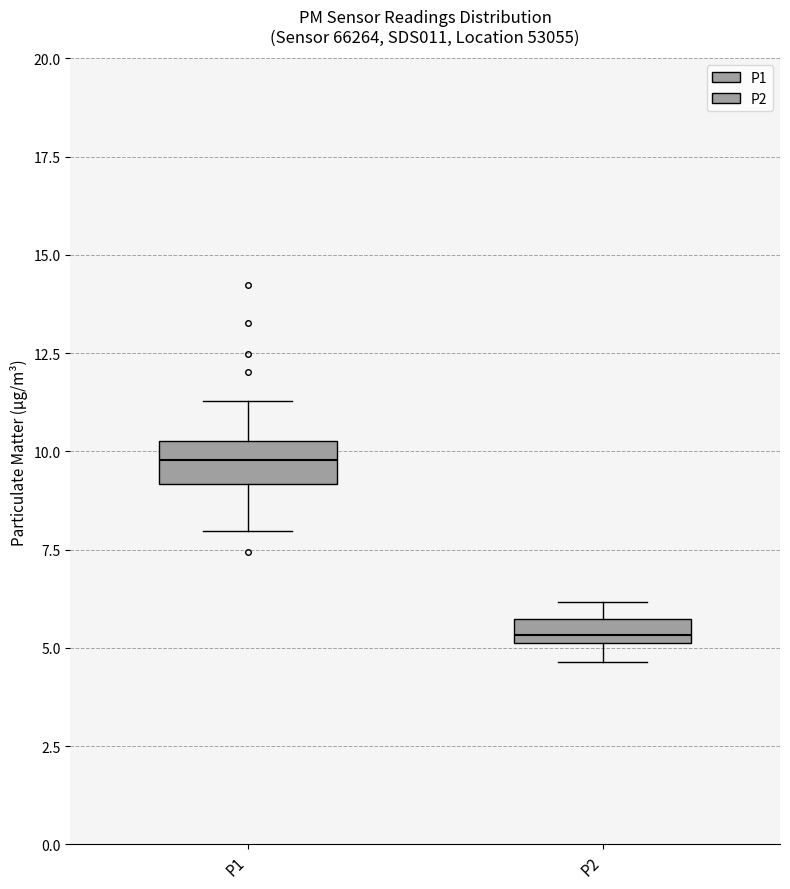

Where is the lower edge of the box for P2 on the y-axis? The values are not printed on the chart, so give them approximately, as read against the axis.

5.0